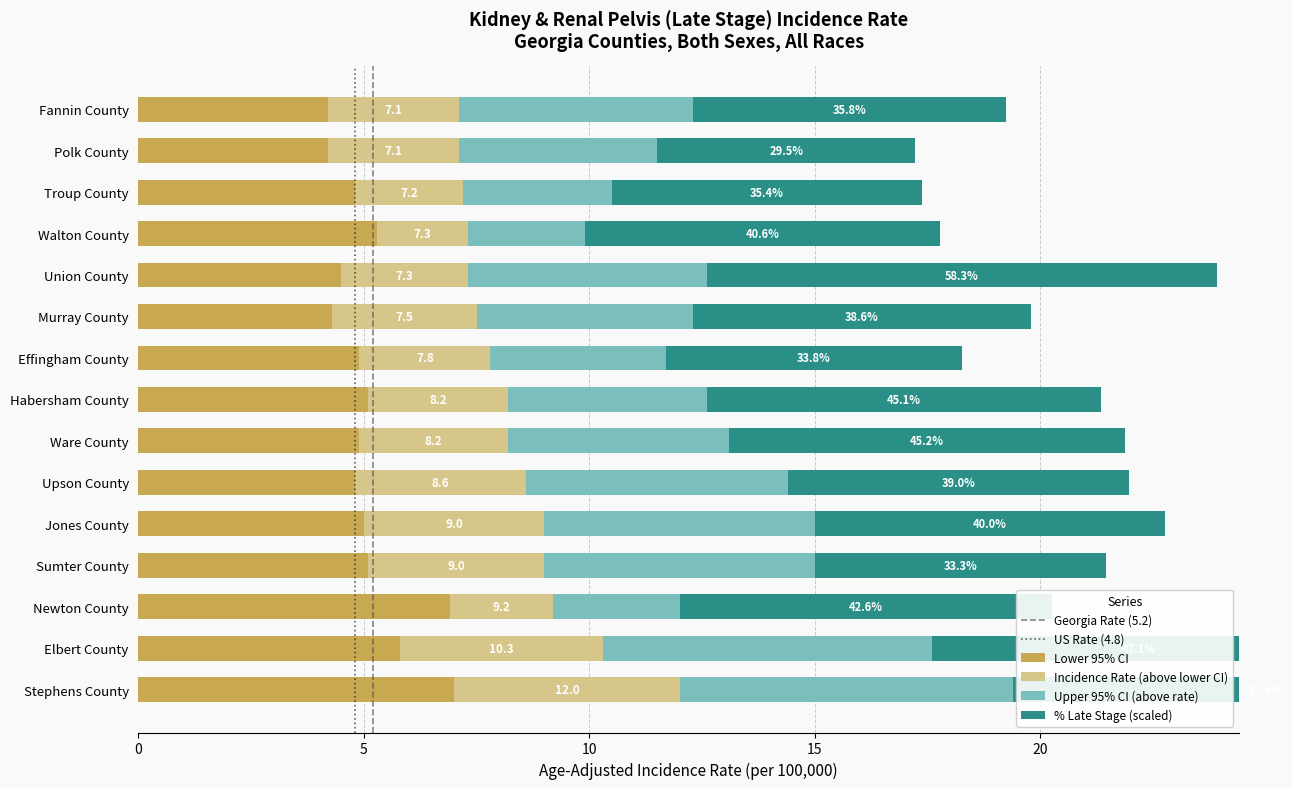

Which series has the widest spread of values?

Percent Late Stage